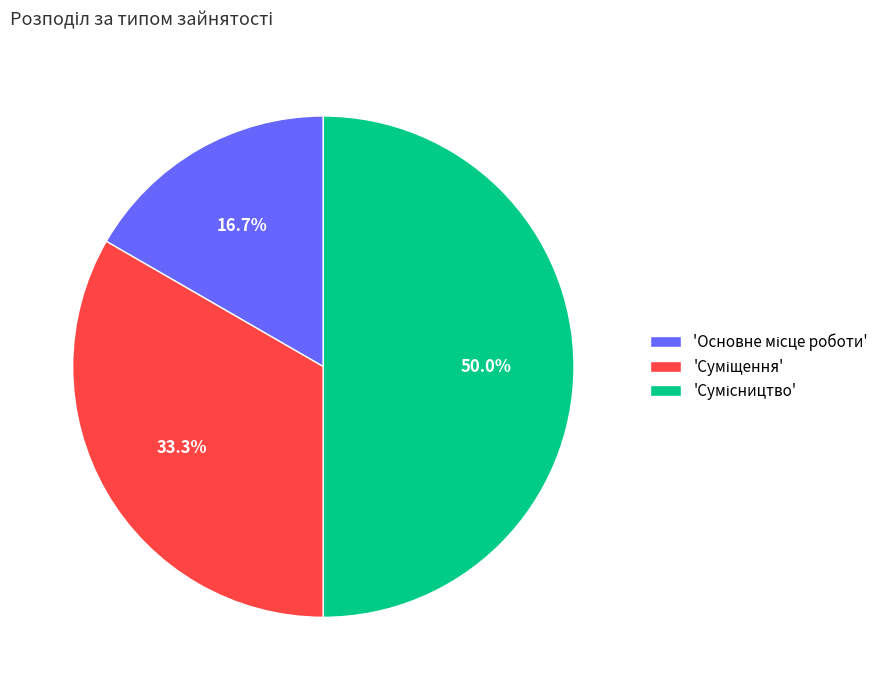

How many segments does this pie chart have?

3